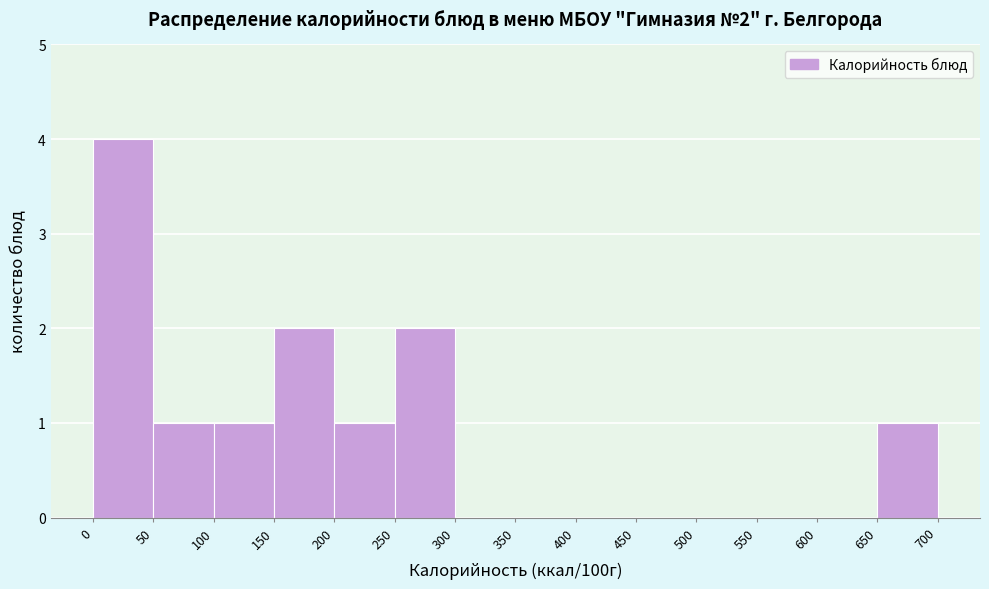

Which range on the x-axis has the tallest bar?

0 to 50